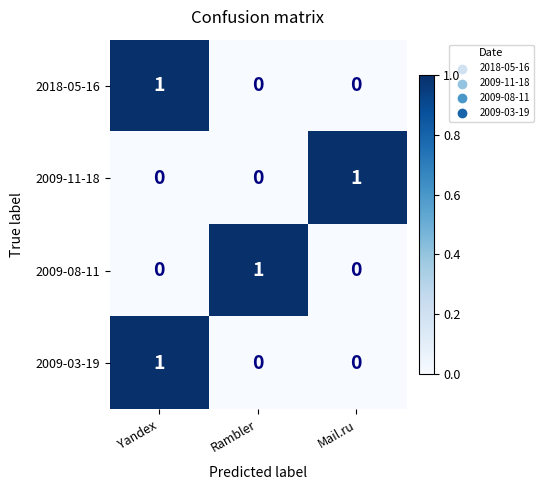

What is the total value across all series at Rambler?

1